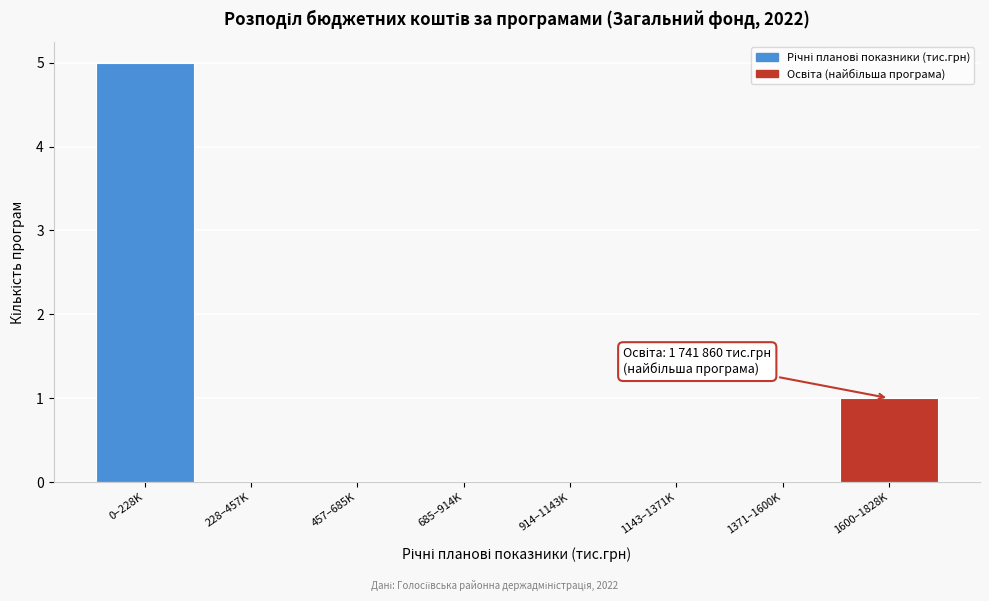

Reading right to left, transcribe all the data shown in this chart.

1600–1828K=1	1371–1600K=0	1143–1371K=0	914–1143K=0	685–914K=0	457–685K=0	228–457K=0	0–228K=5